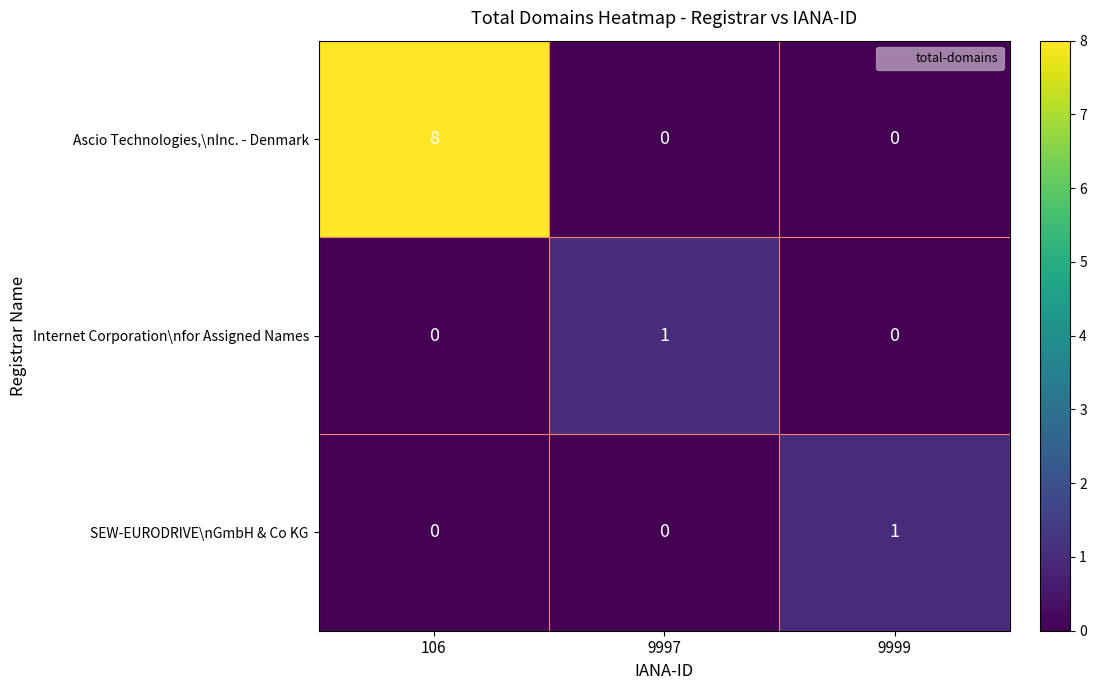

Count the number of categories in the chart.

3